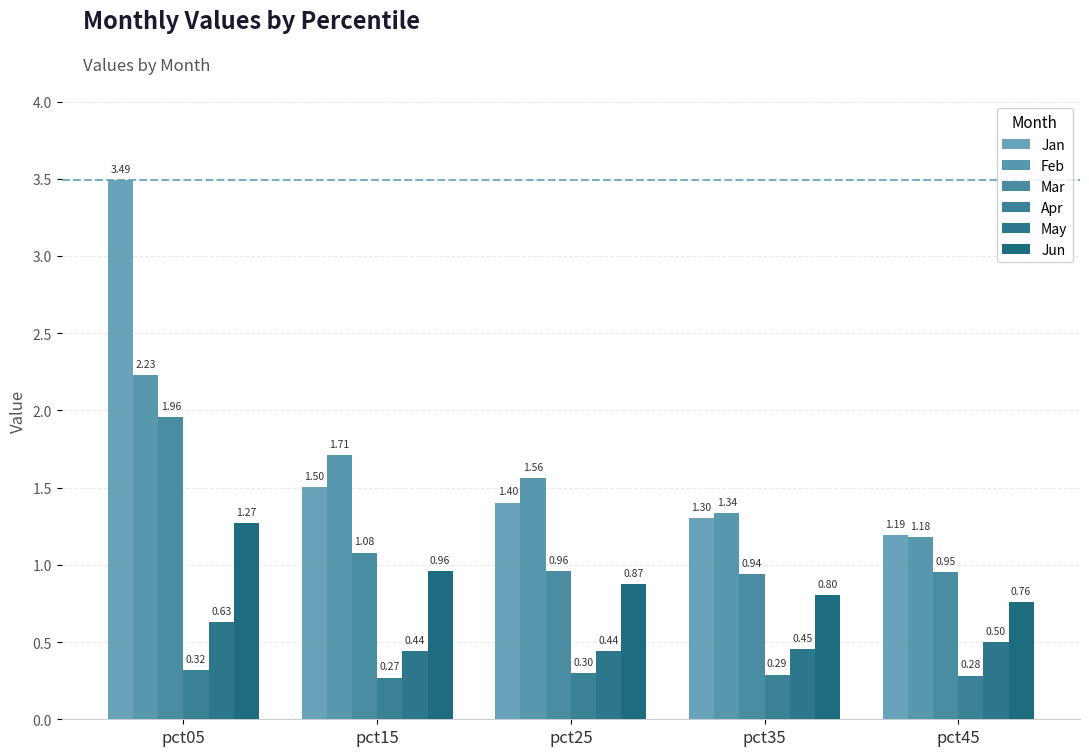

Is it true that Mar equals 0.6 at pct35?

False